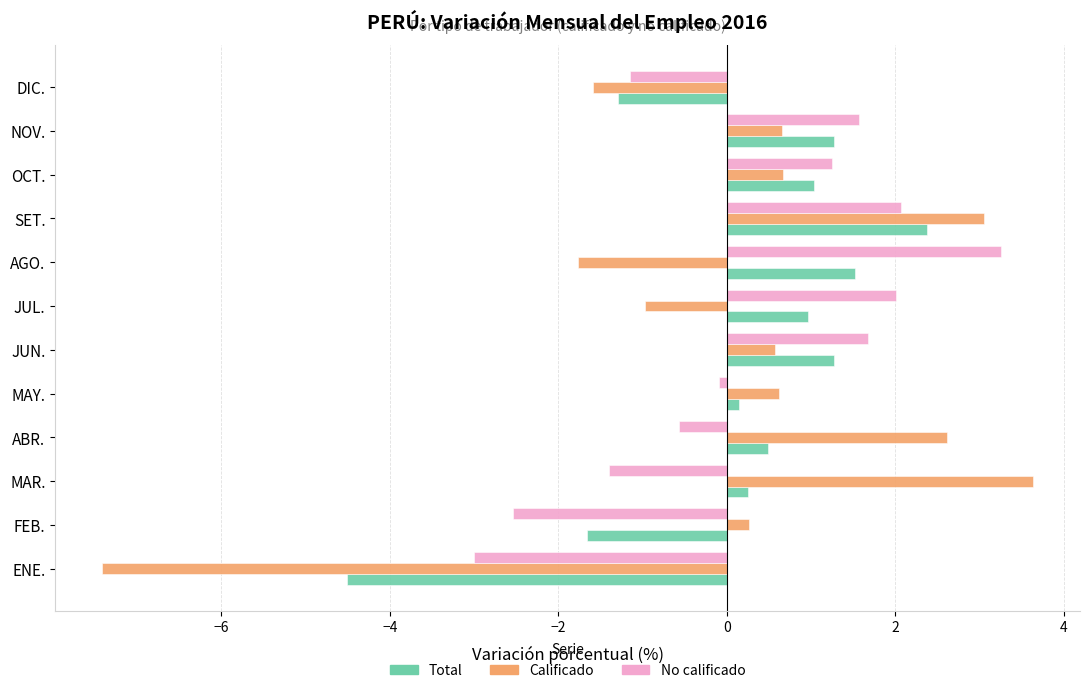

Is it true that Calificado equals -1.8 at AGO.?

True